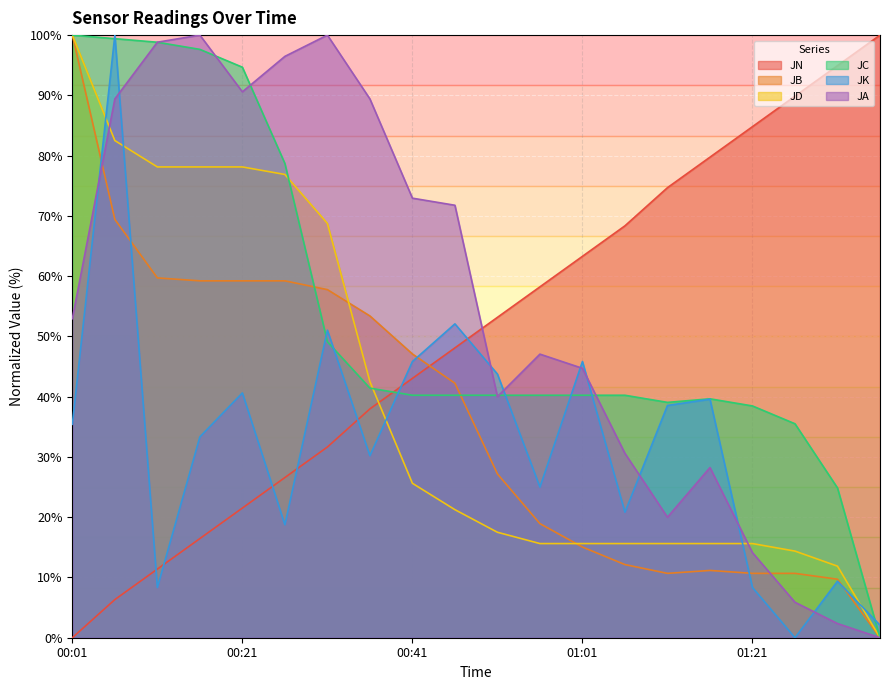

In JK, how many points are higher than both neighbors (excluding endpoints)?

7